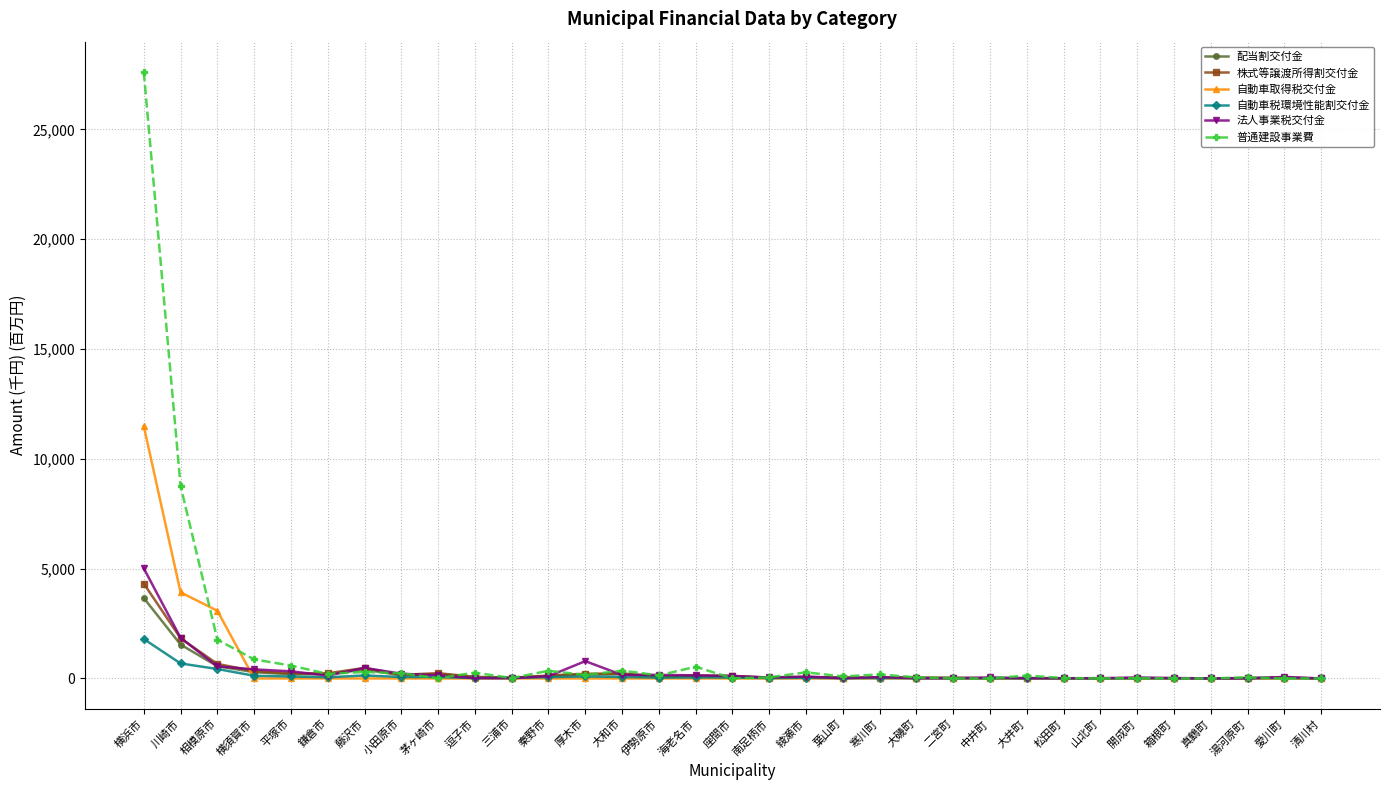

Is the value of 普通建設事業費 at 横須賀市 greater than the value of 株式等譲渡所得割交付金 at 二宮町?

Yes